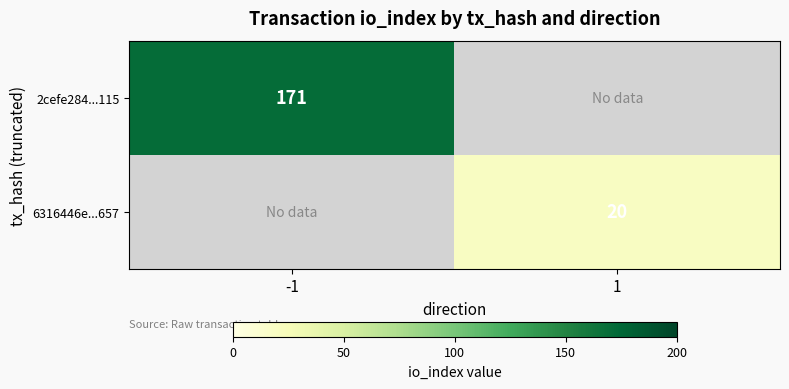

The value of 2cefe284...115 at -1 is 54. True or false?

False